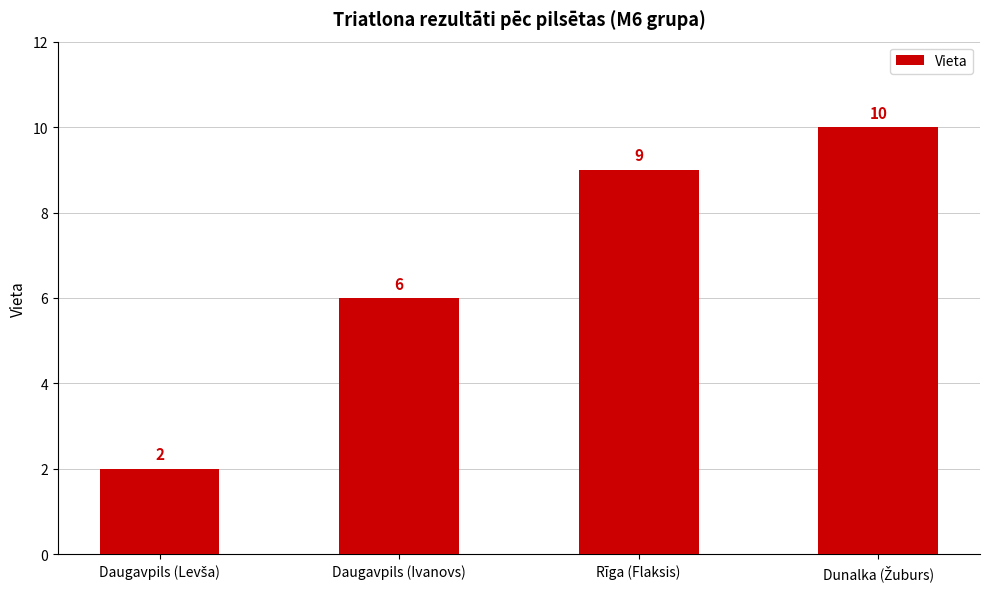

Where is the data nearest to the value 6?

Daugavpils (Ivanovs)